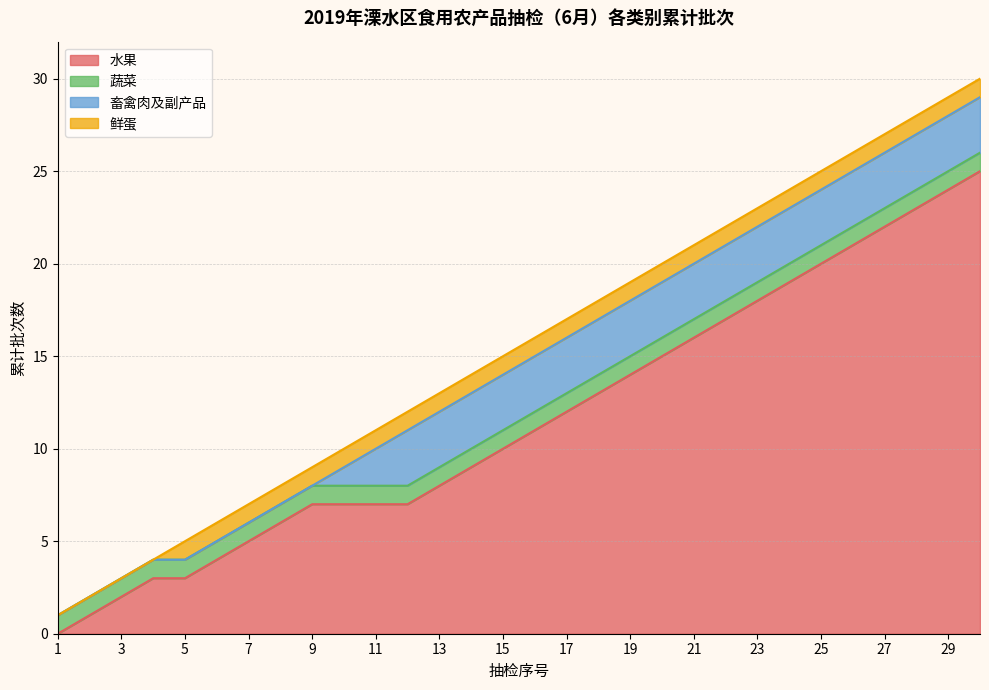

Which series has the largest range (max minus min)?

水果